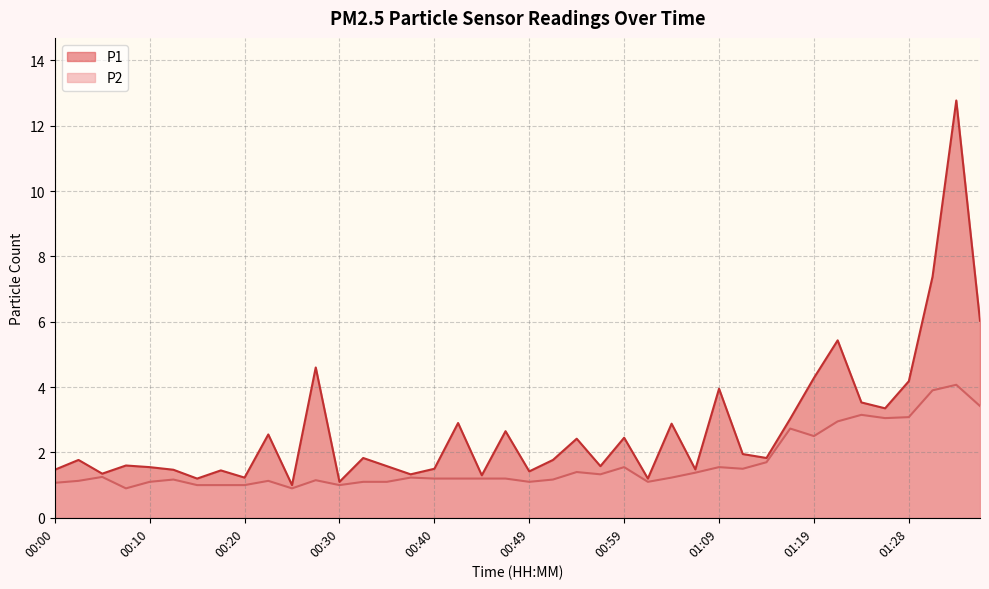

True or false: P1 has more than 2 points higher than both neighbors.

True